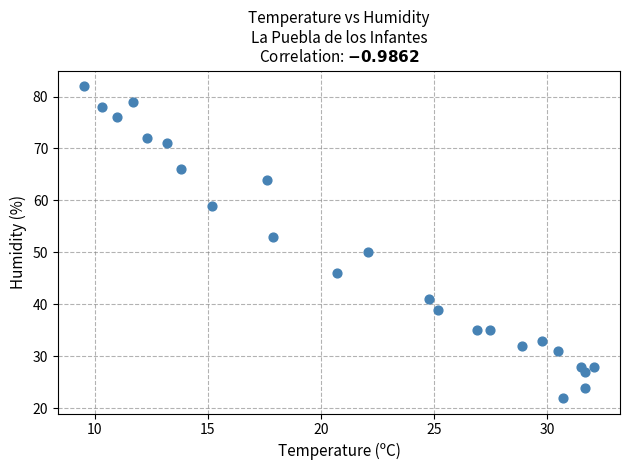

What is the range of Y values (max minus min)?

60